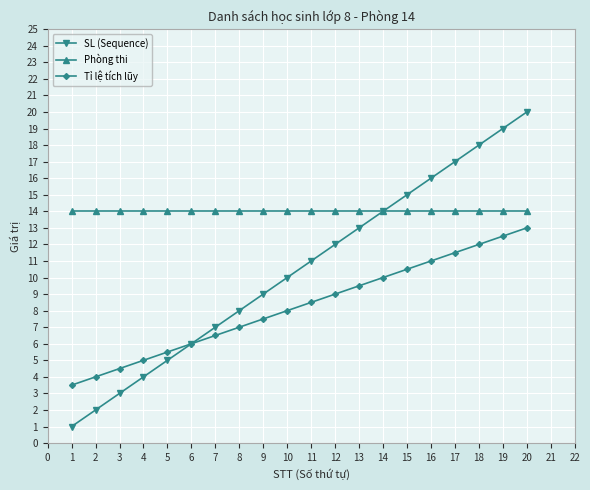

Which series has the widest spread of values?

SL (Sequence)